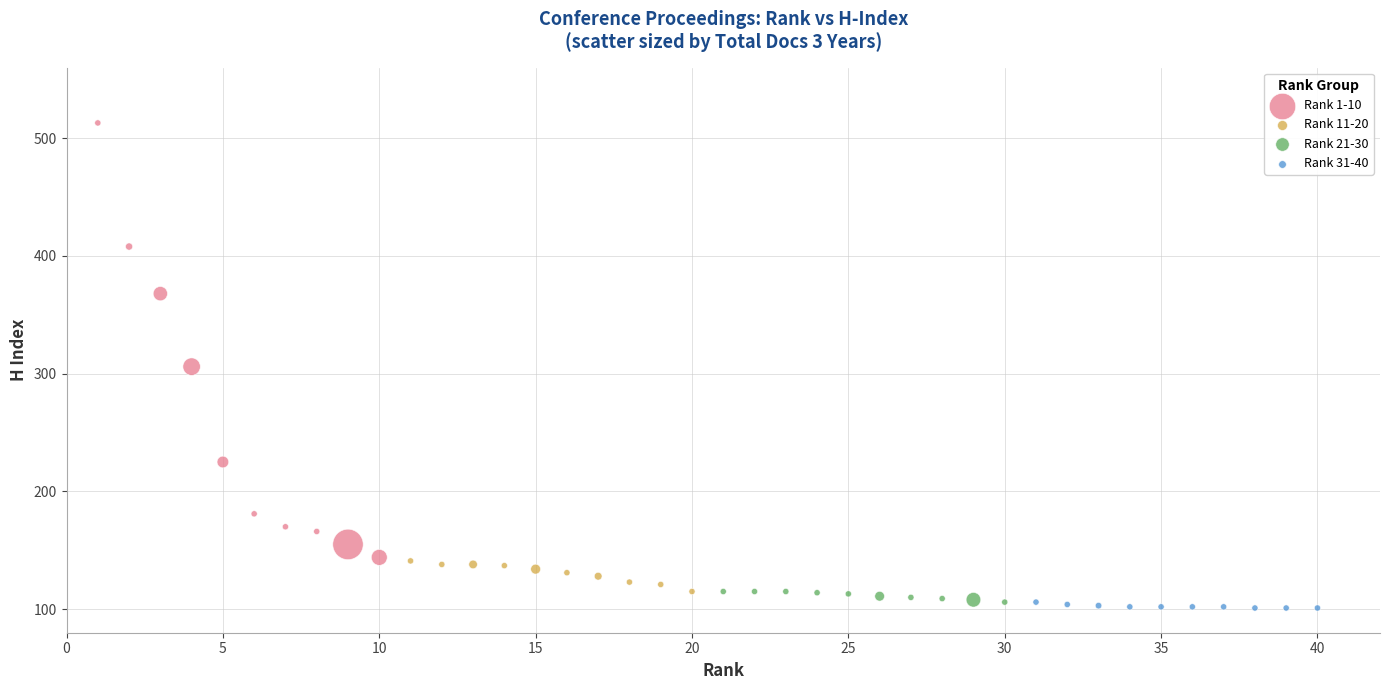

Which series contains the highest Y value?

Rank 1-10